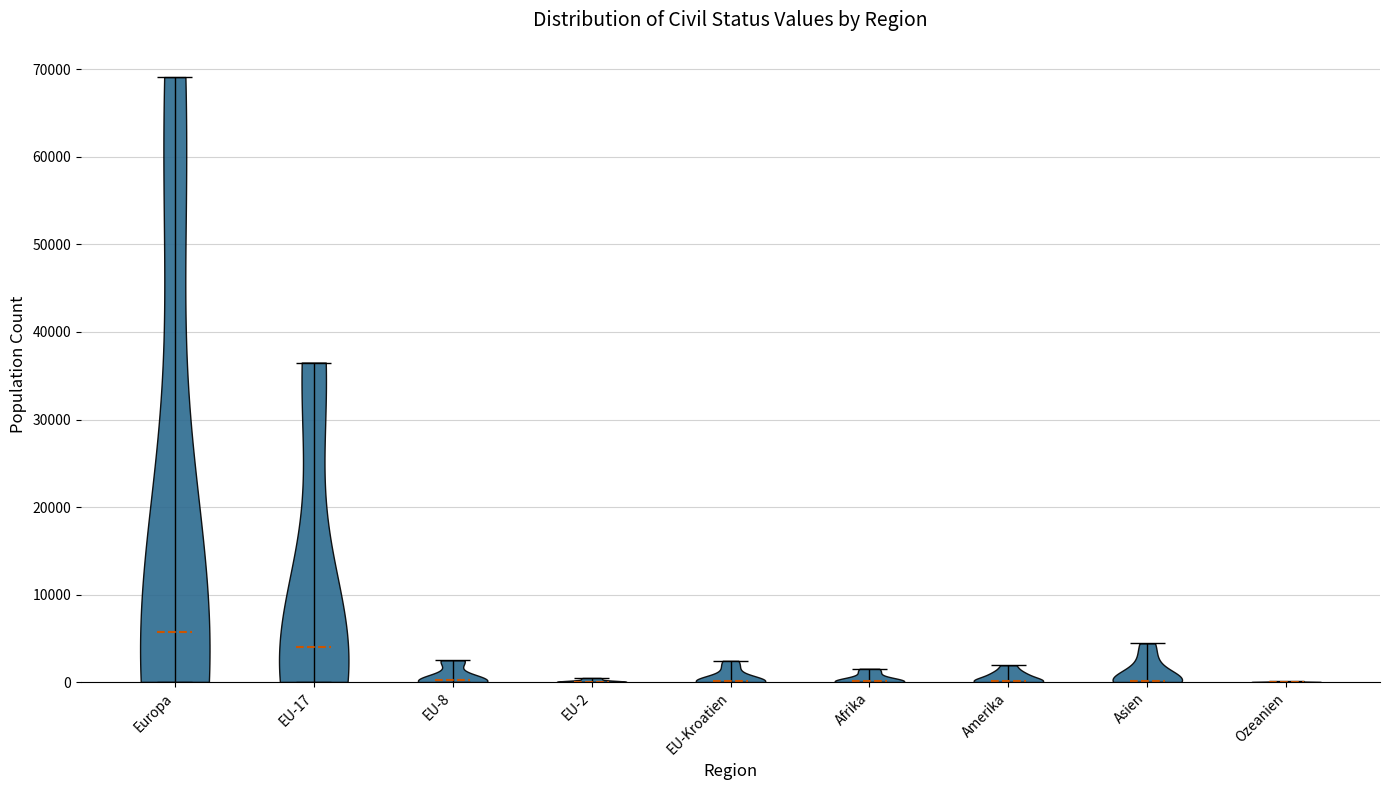

Which violin has the highest median line?

Europa